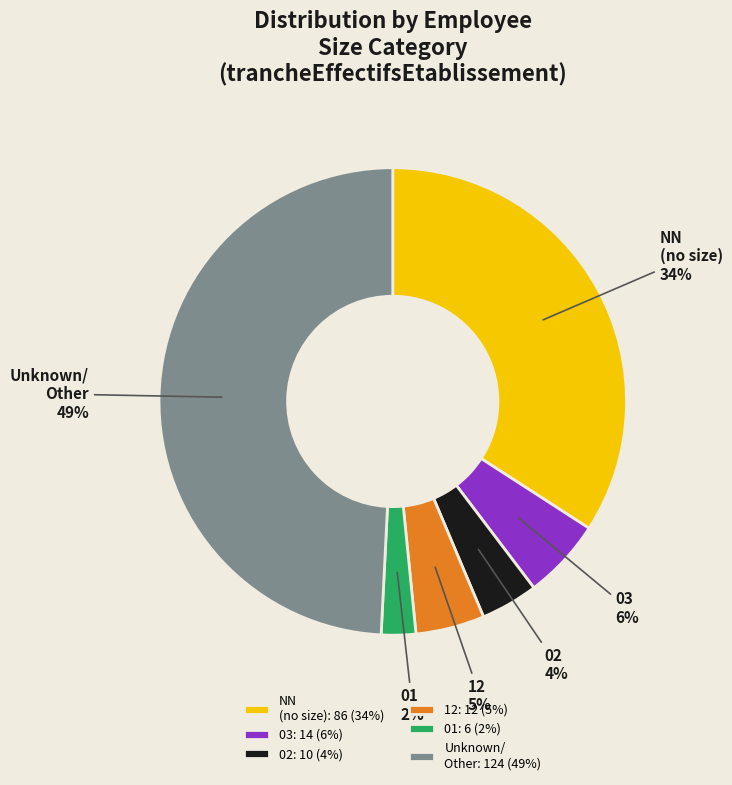

Is there any slice that represents more than half of the pie?

No